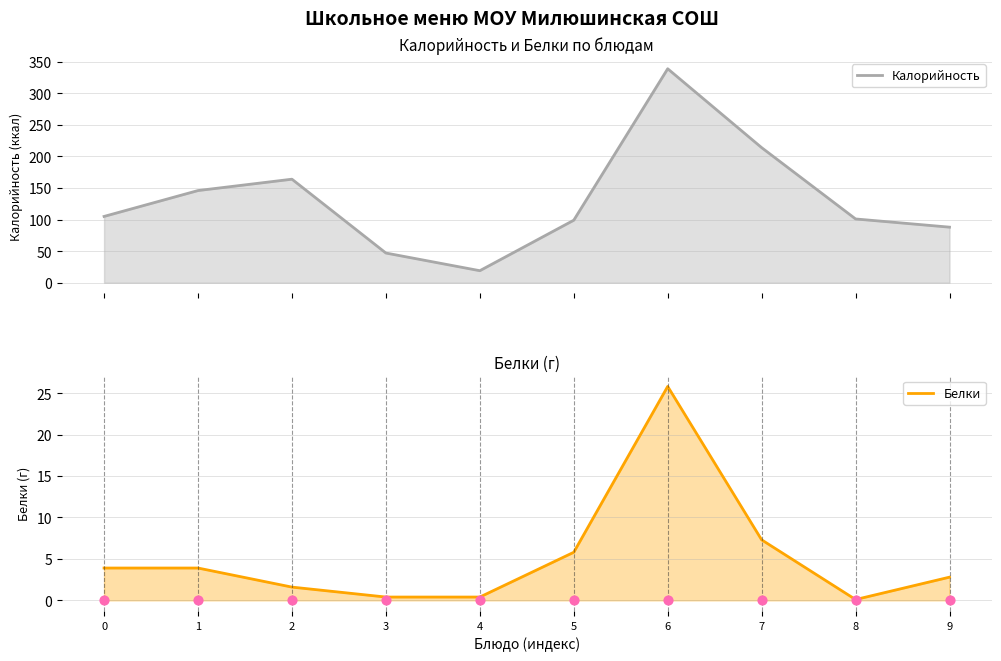

What are all the series names shown in the legend?

Калорийность, Белки